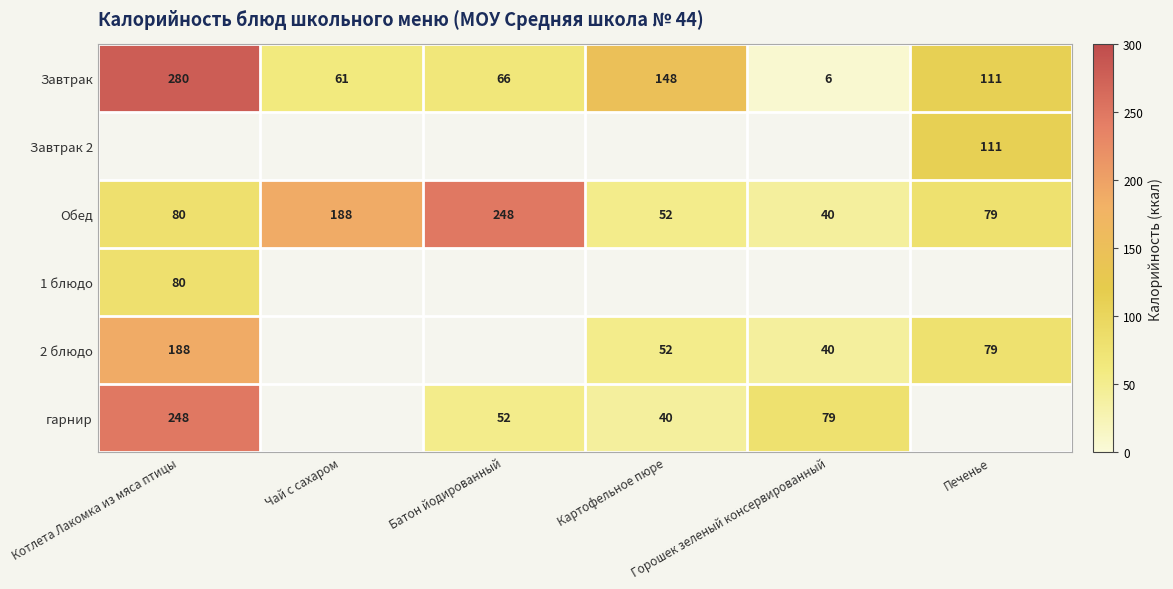

How many data points does each series have?

6